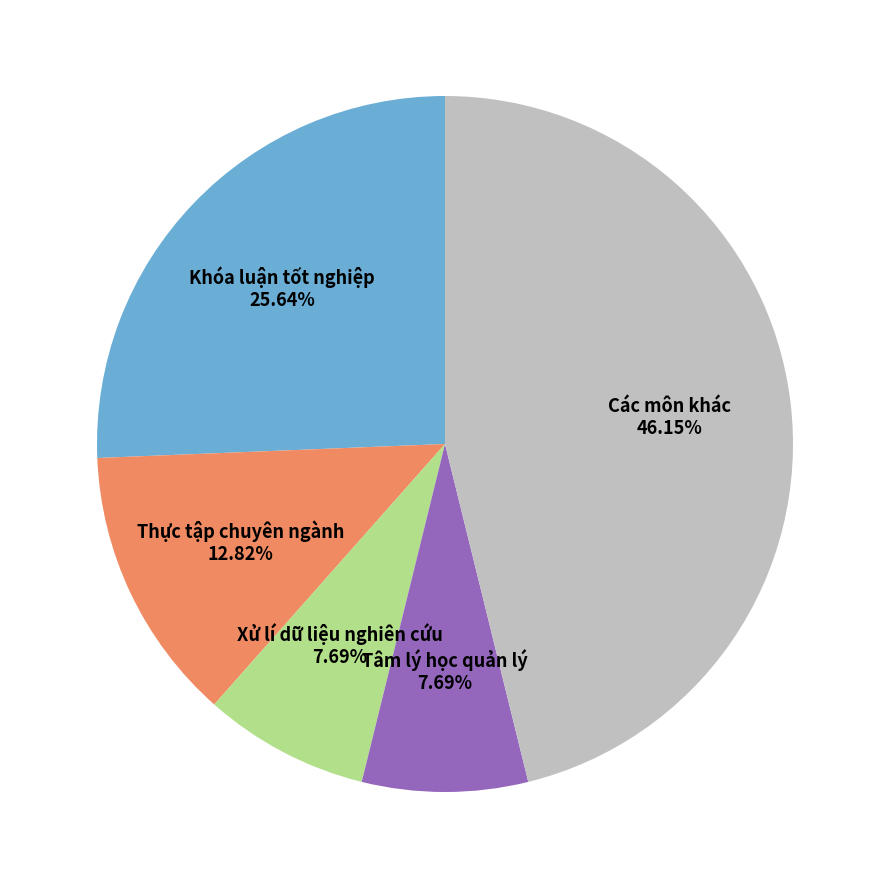

To the nearest percent, what is the difference between the largest and smallest slice percentages?

38%